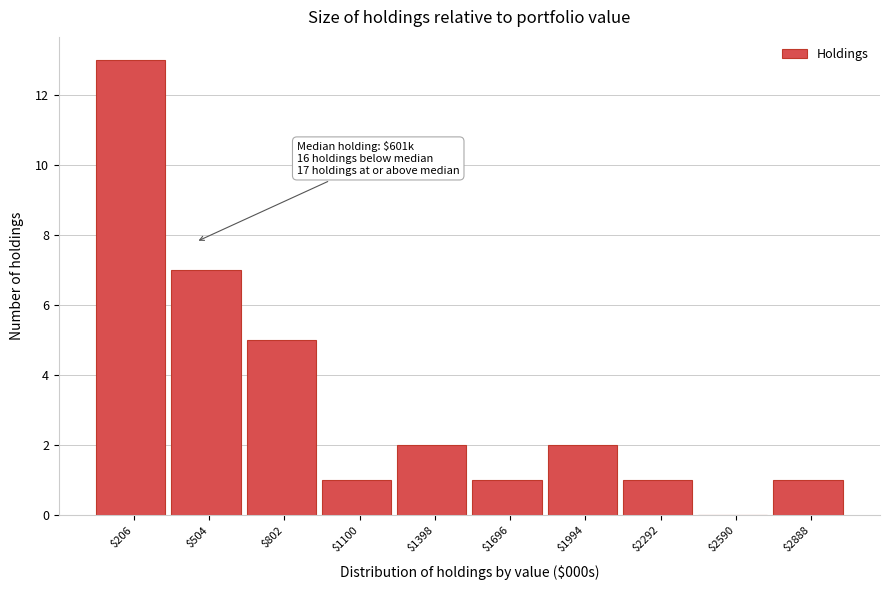

What is the sum of all values?

33